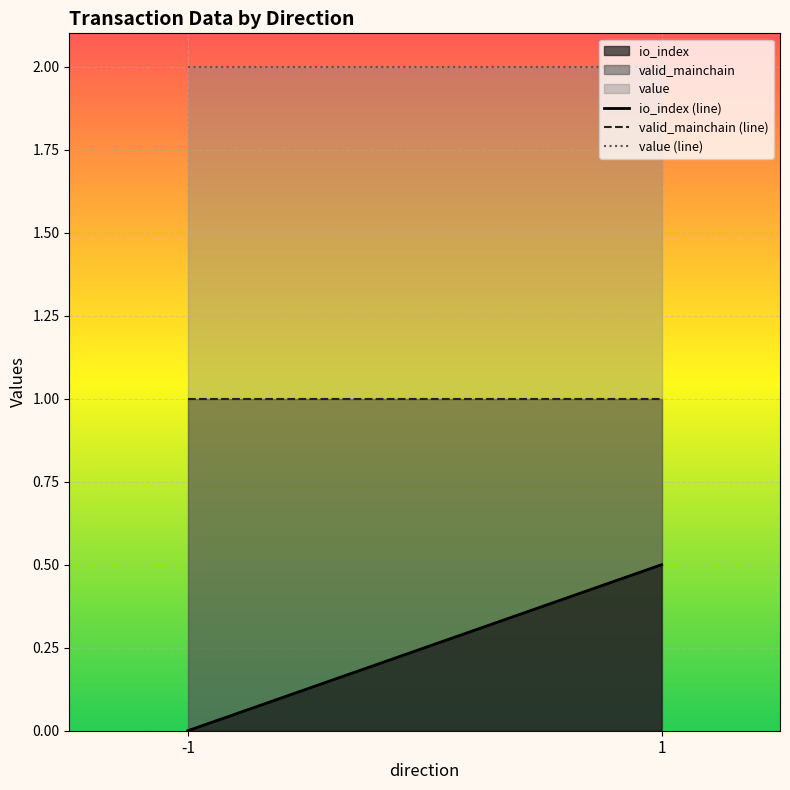

The value of valid_mainchain (line) at -1 is 1.0. True or false?

True